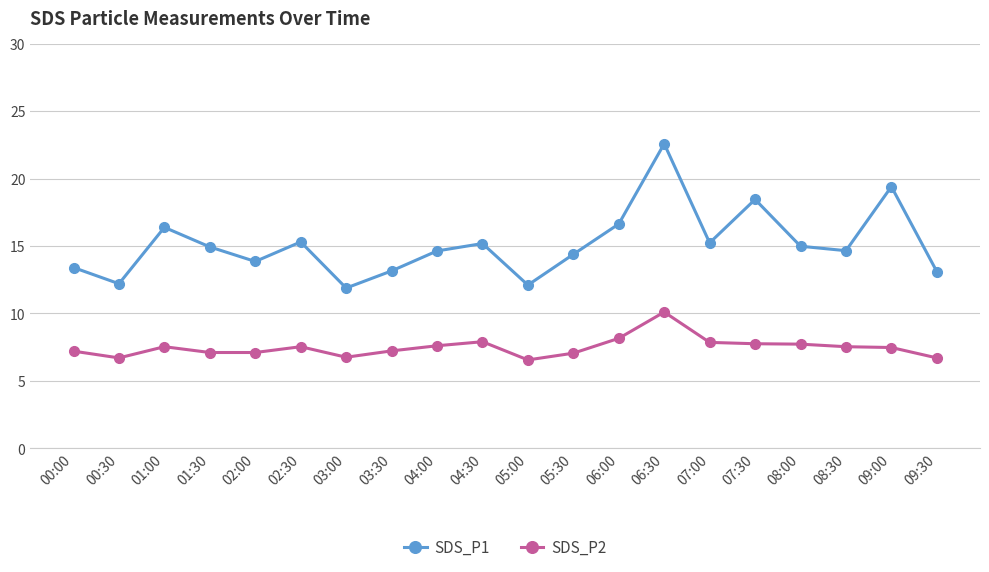

True or false: SDS_P2 has a value of 7.7 at 08:00.

True